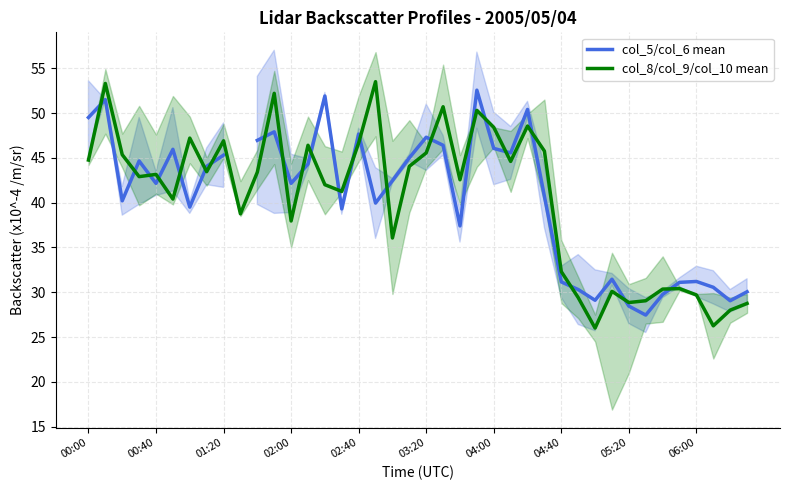

What is the maximum value for col_8/col_9/col_10 mean?

53.5